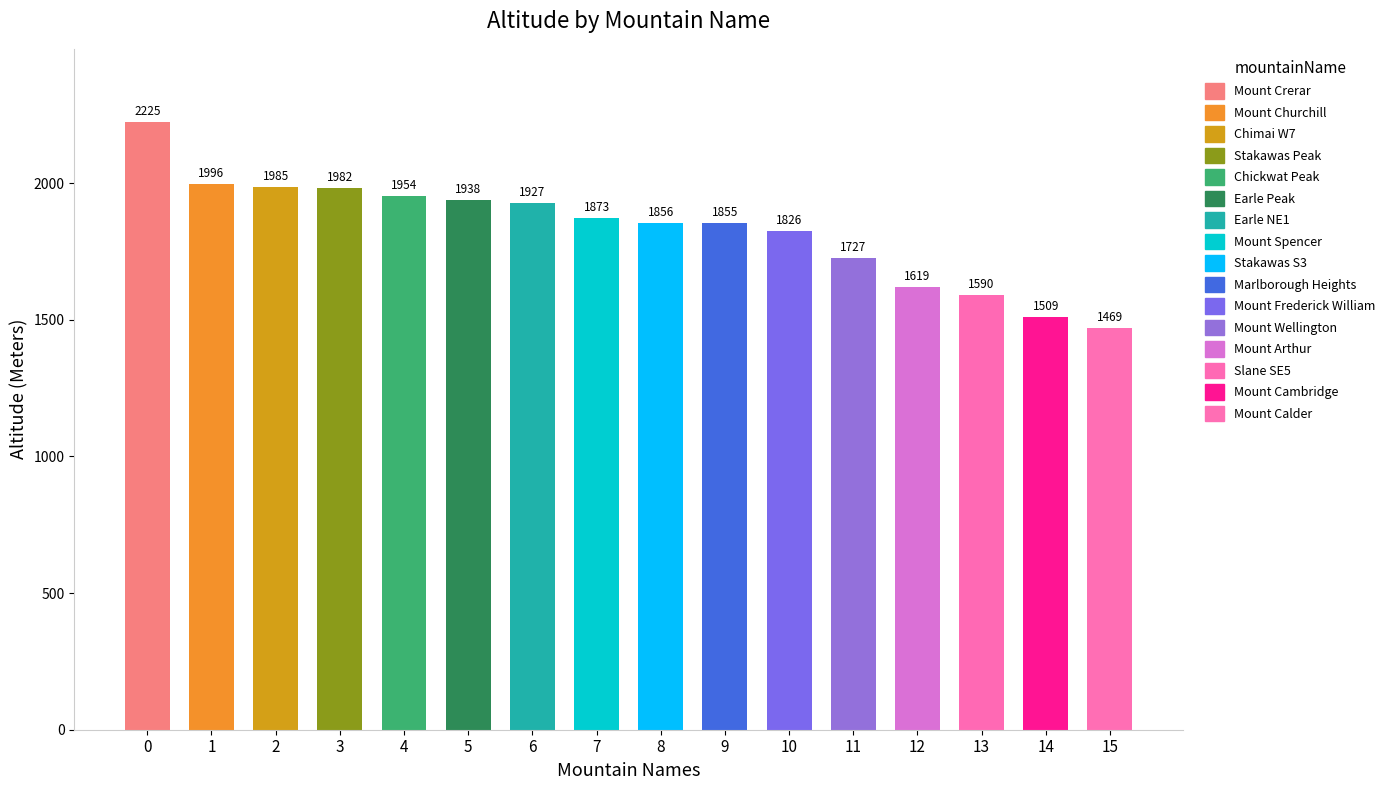

Rank the categories by value from lowest to highest.

Mount Calder, Mount Cambridge, Slane SE5, Mount Arthur, Mount Wellington, Mount Frederick William, Marlborough Heights, Stakawas S3, Mount Spencer, Earle NE1, Earle Peak, Chickwat Peak, Stakawas Peak, Chimai W7, Mount Churchill, Mount Crerar